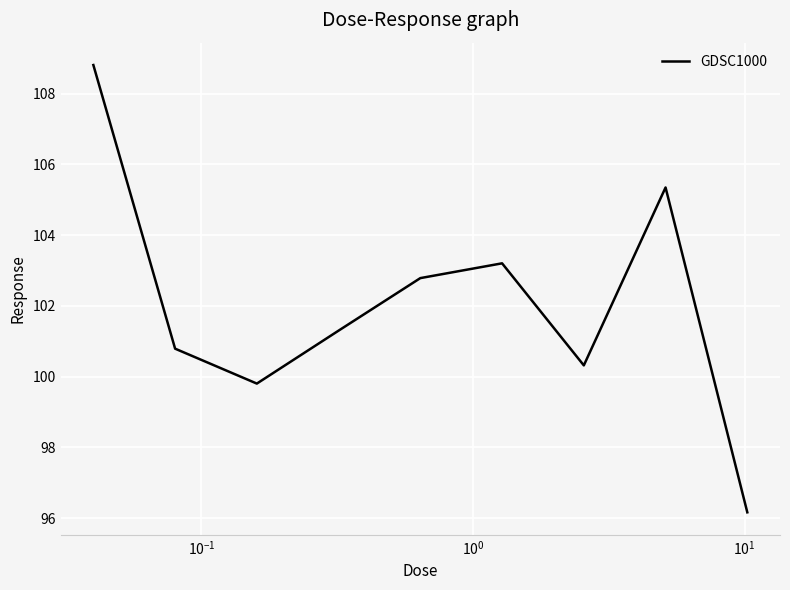

What is the smallest value displayed?

96.2